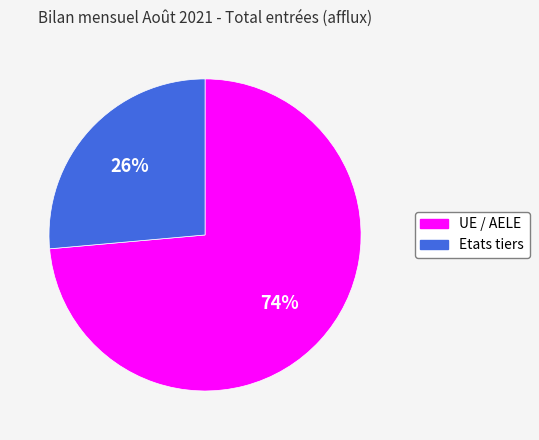

True or false: UE / AELE accounts for 74% of the total.

True